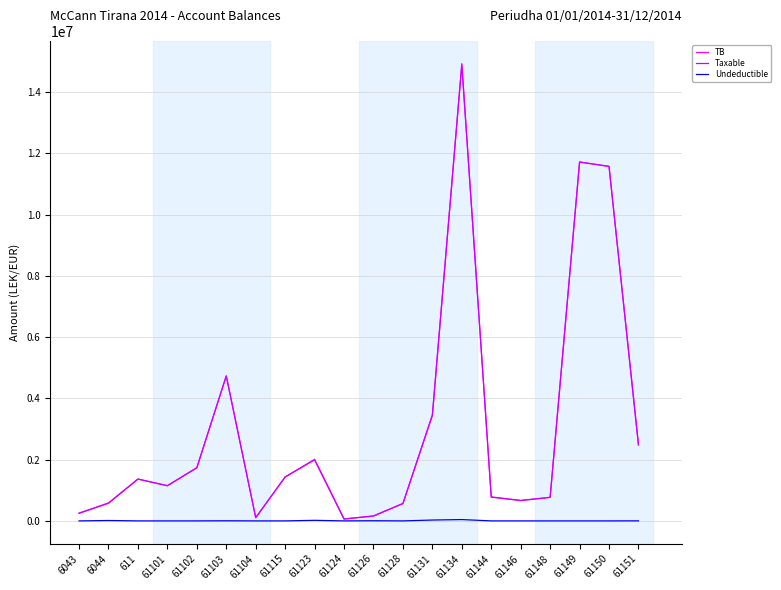

What is the sum of all Taxable values?

60440976.5